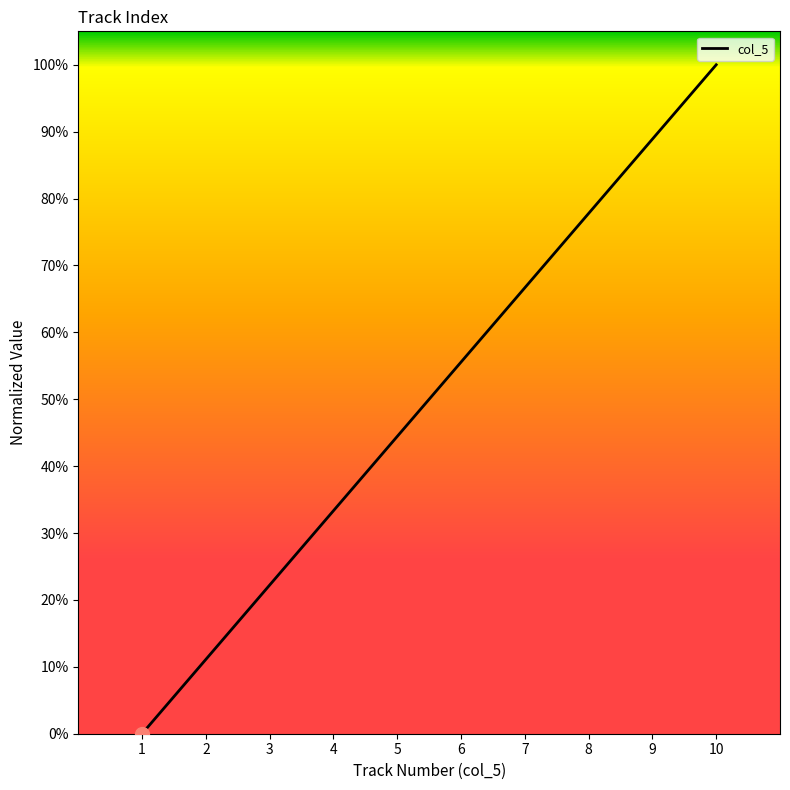

Rank the categories by value from highest to lowest.

10, 9, 8, 7, 6, 5, 4, 3, 2, 1